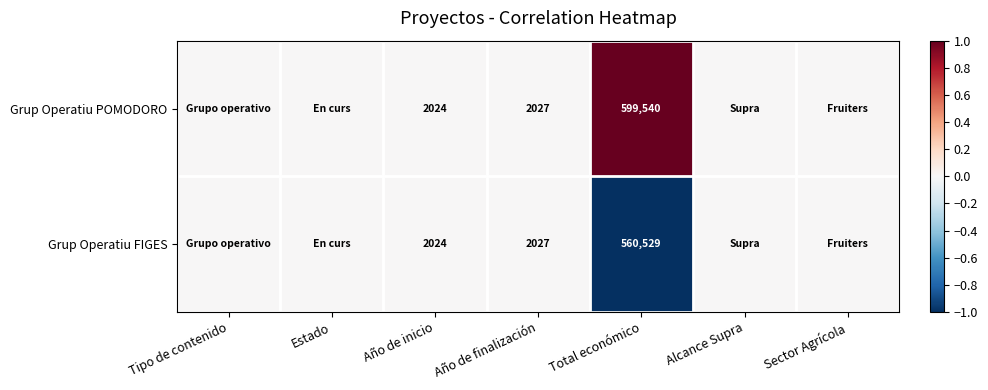

The Grup Operatiu POMODORO series shows 599540 at Total económico. True or false?

True